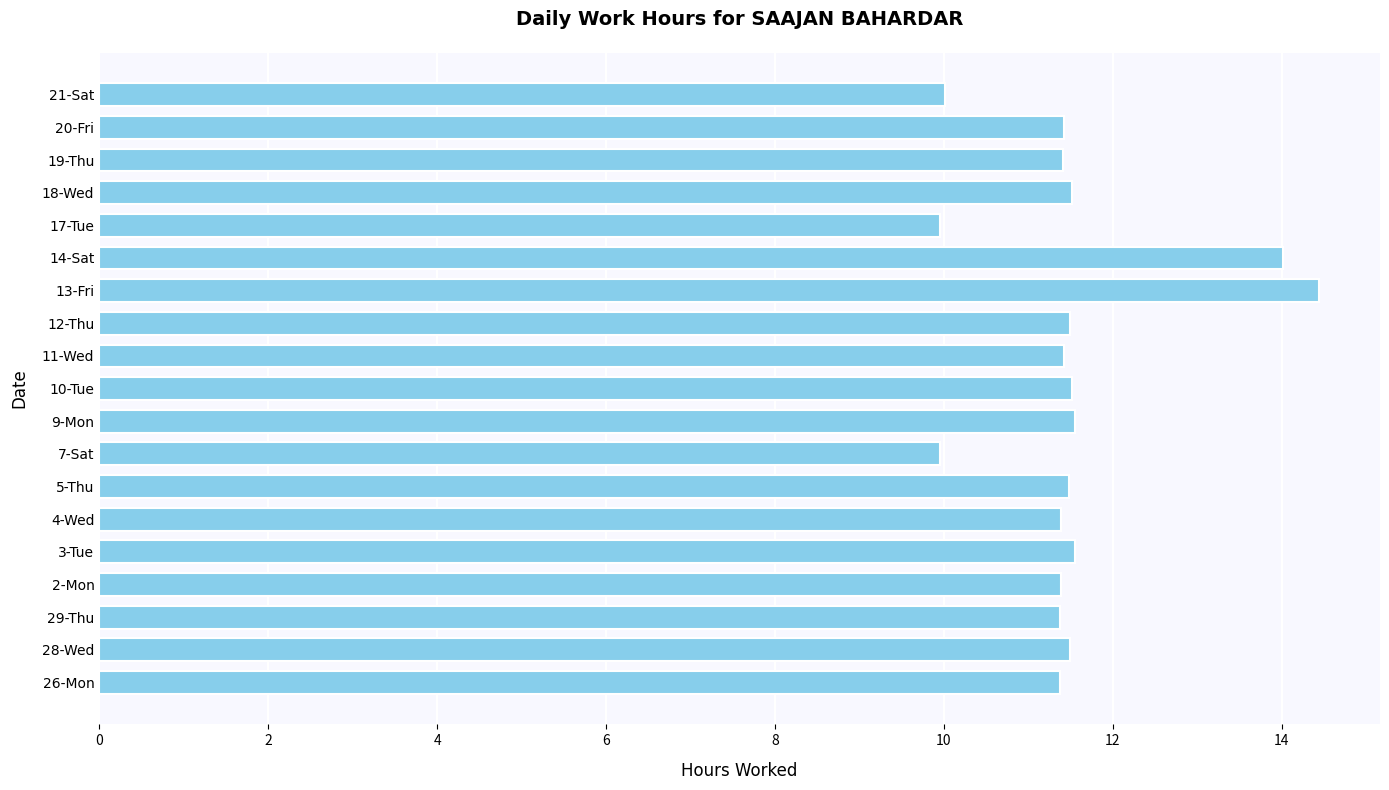

What is the ratio of the value at 17-Tue to the value at 26-Mon?

0.9